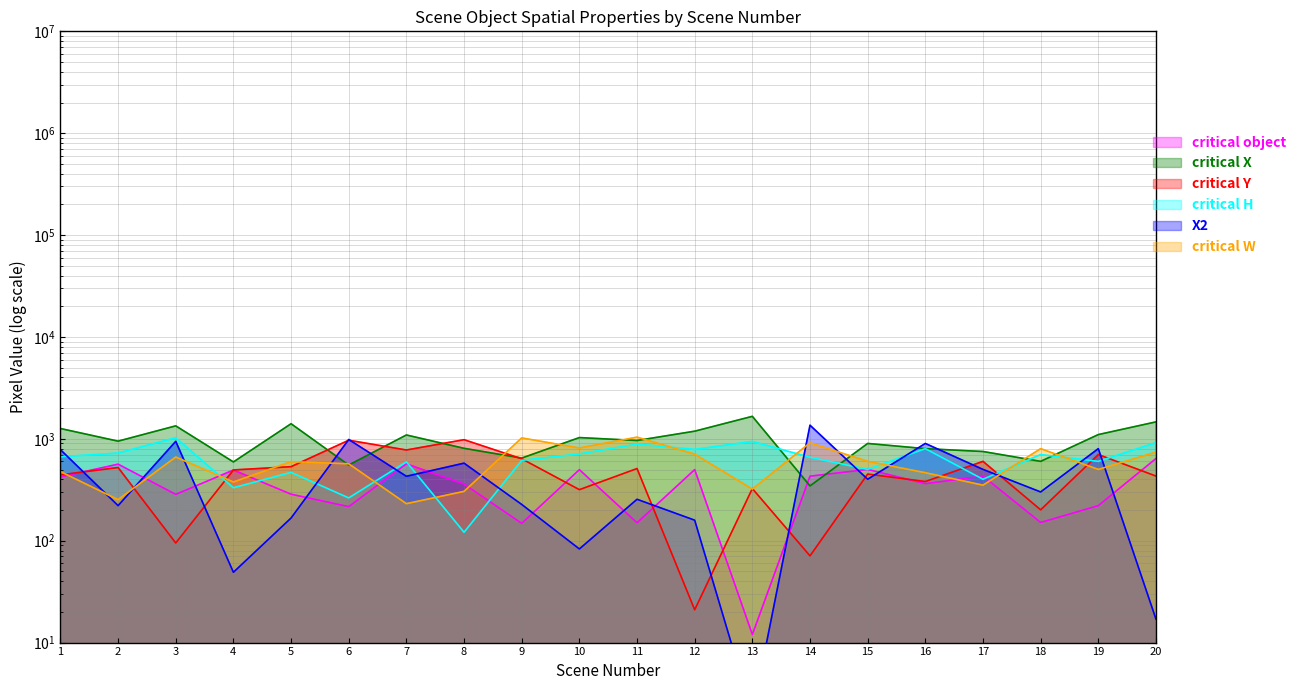

At how many categories does at least one series exceed 1059?

9